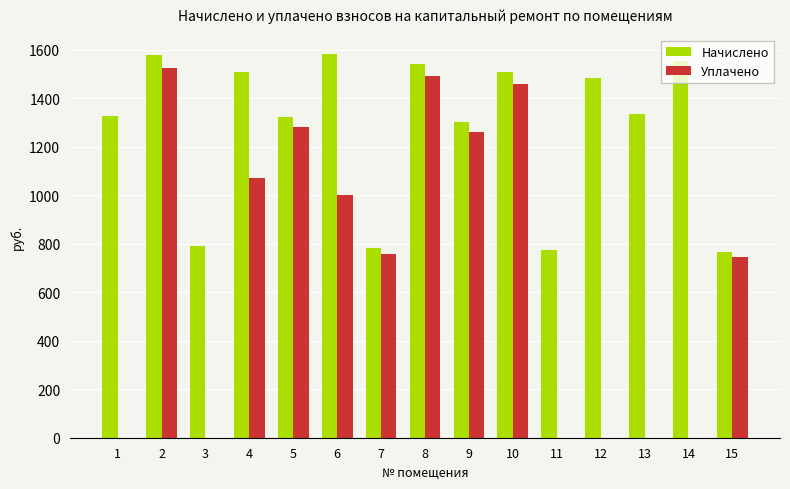

What is the total value across all series at 11?

772.8